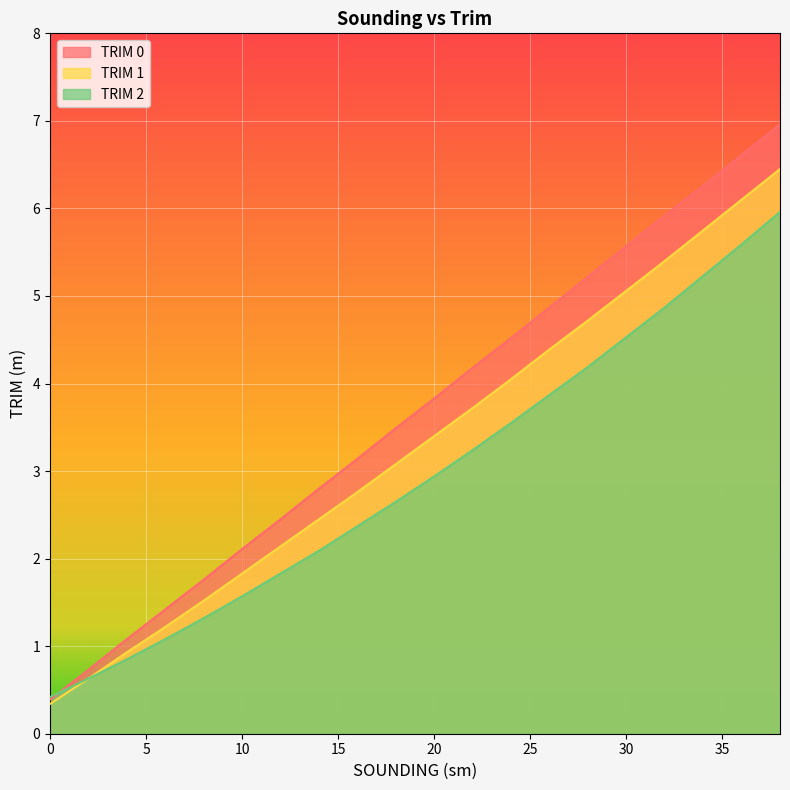

At how many categories does at least one series exceed 2?

29